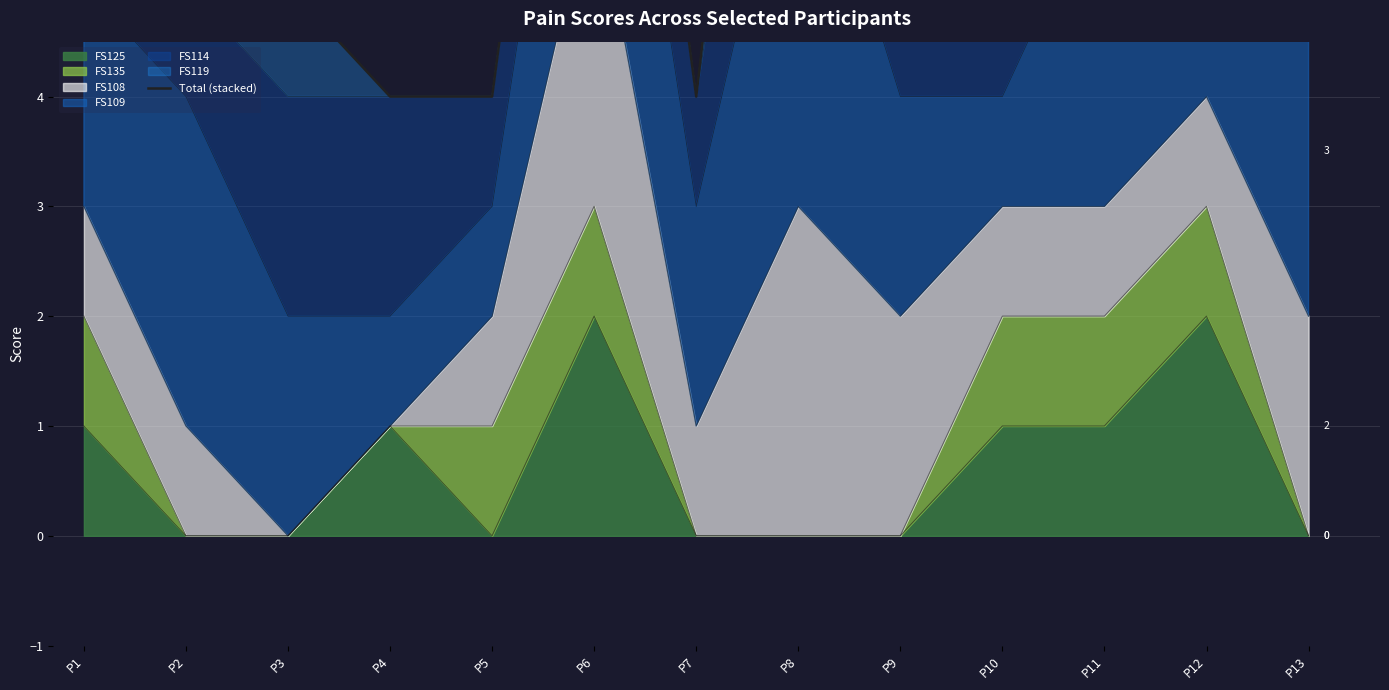

True or false: the data shows 17 at P6.

False